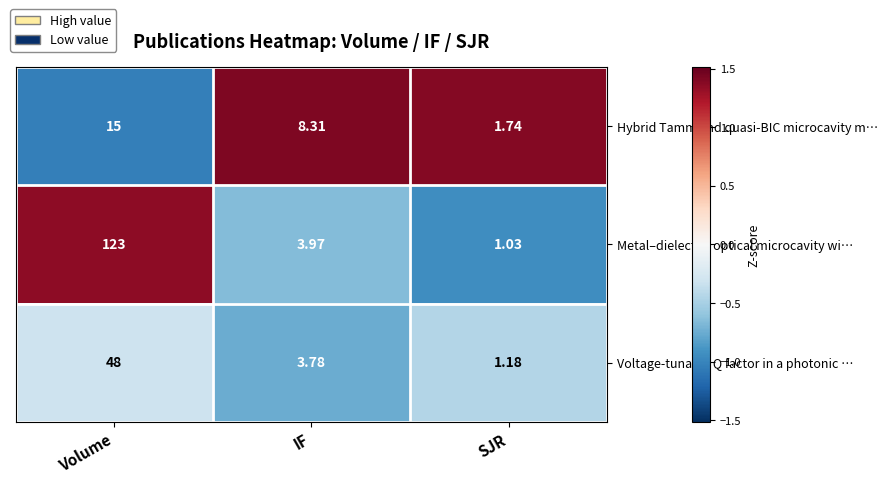

What is the spread (max minus min) of values at SJR?

0.7